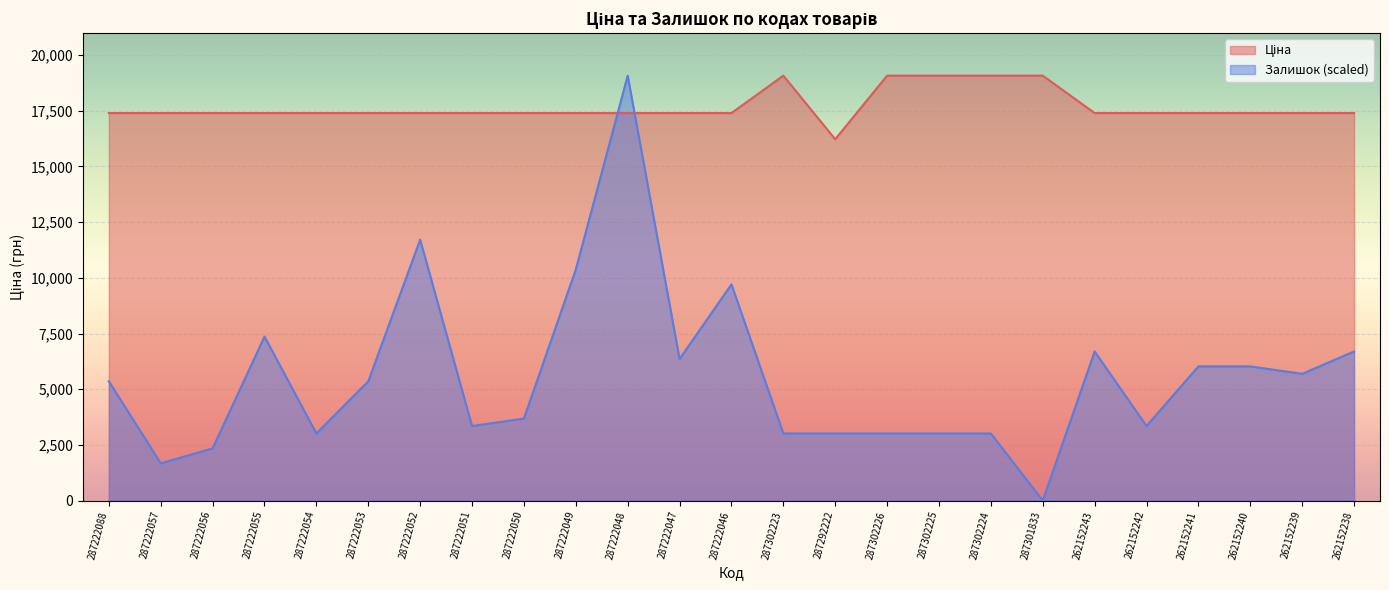

Which series has the largest range (max minus min)?

Залишок (scaled)